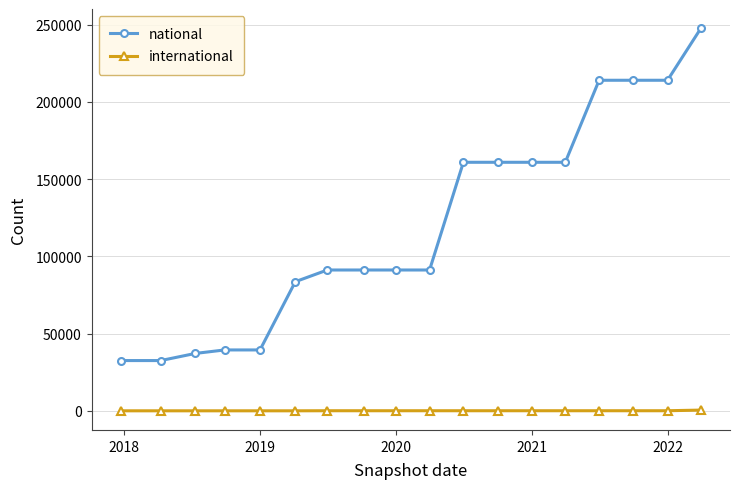

How many lines are shown in the chart?

2